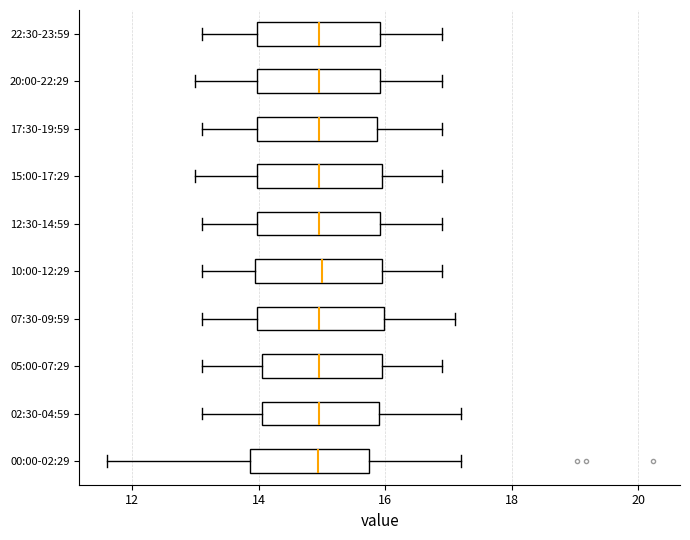

Where is the left edge of the box for 02:30-04:59 on the x-axis? The values are not printed on the chart, so give them approximately, as read against the axis.

14.0